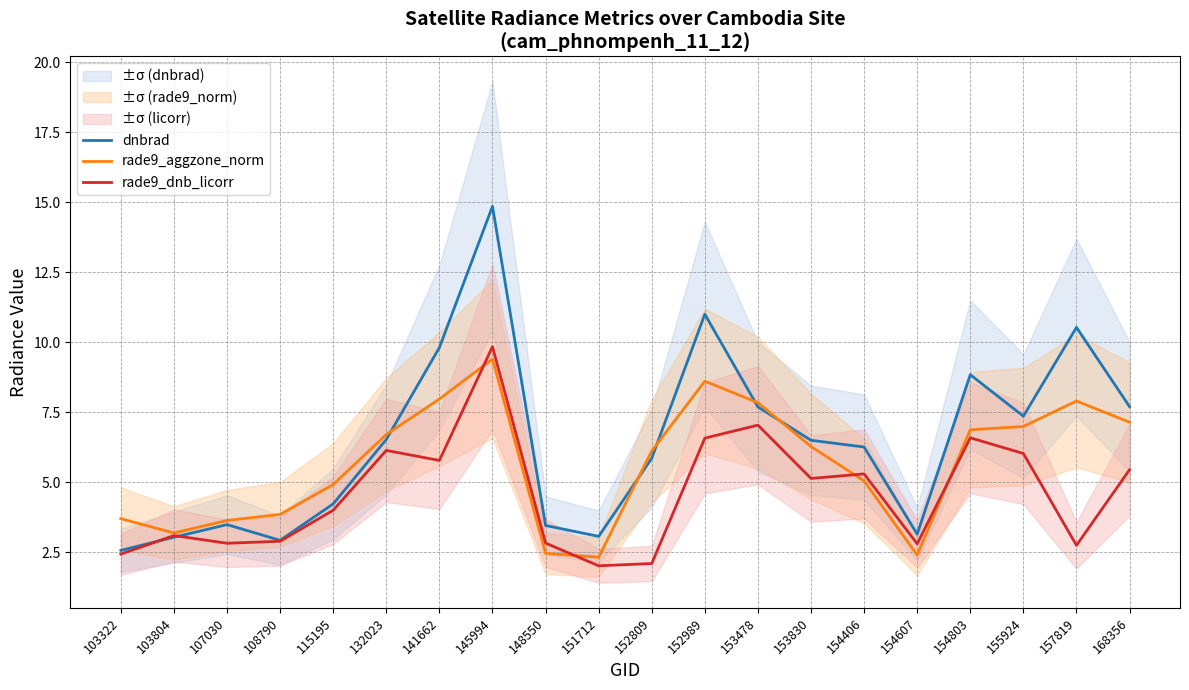

What is the difference between the rade9_dnb_licorr values at 132023 and 153478?

0.9